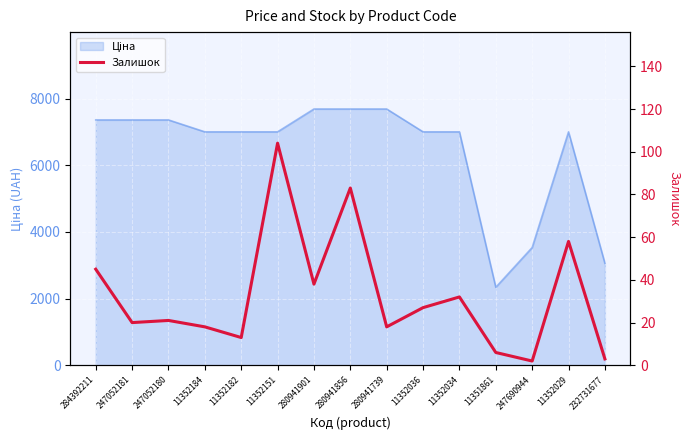

Which has a higher value, 11351861 or 11352151?

11352151